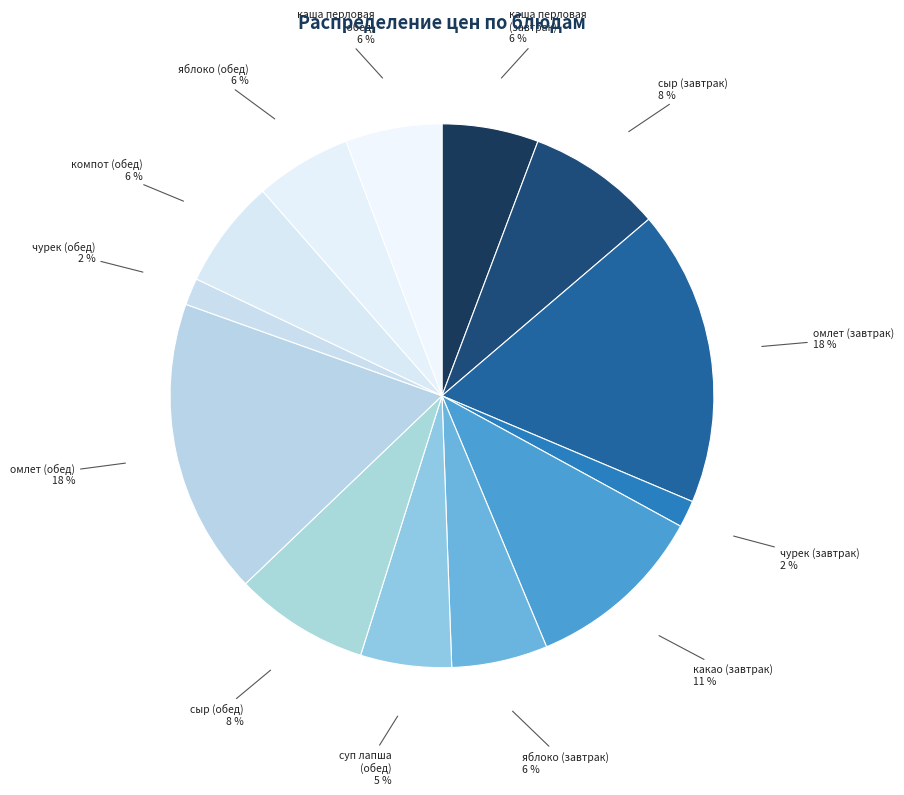

Count the number of slices in the pie.

13